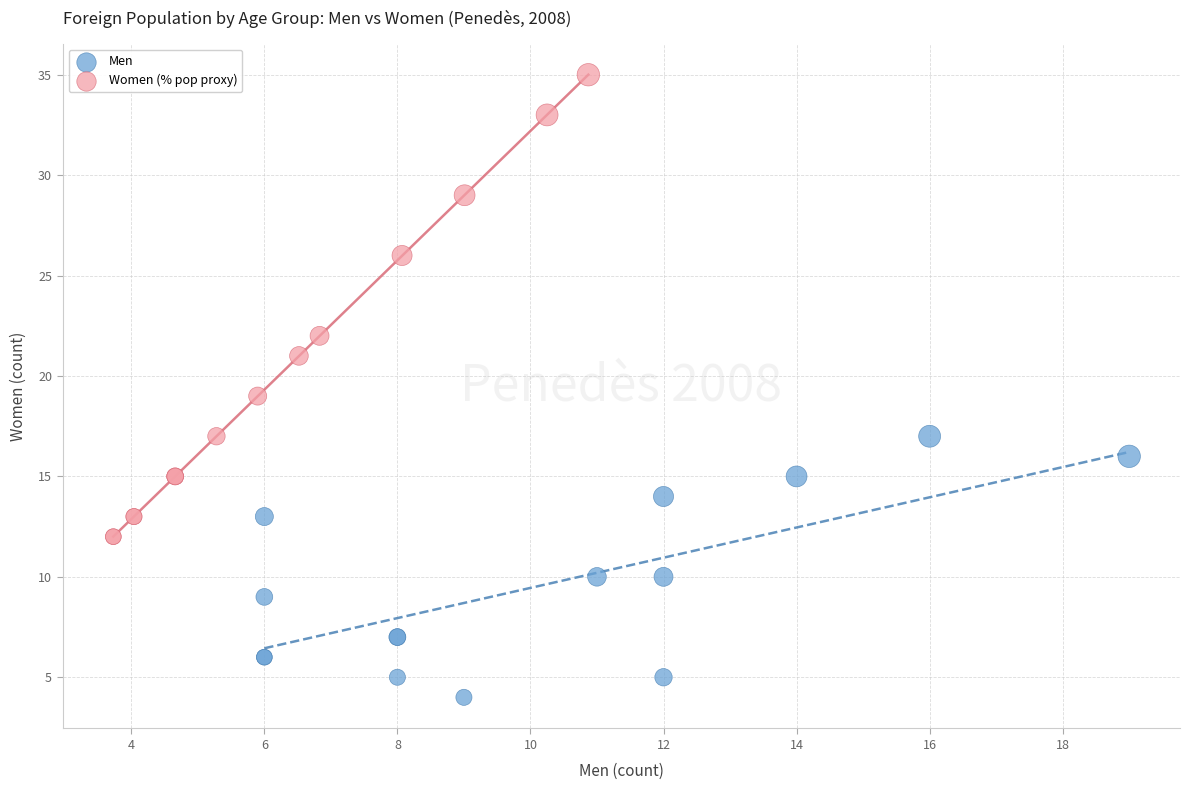

Which series contains the lowest Y value?

Men